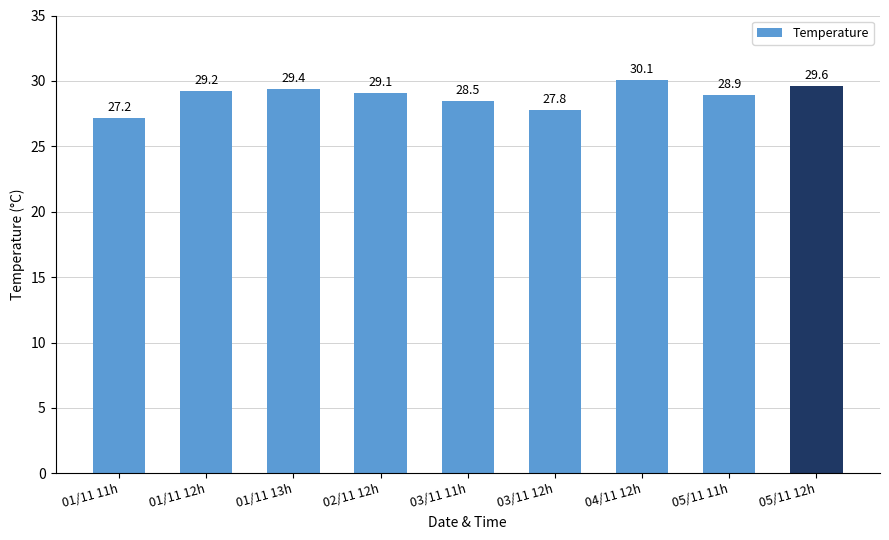

What is the average value?

28.9